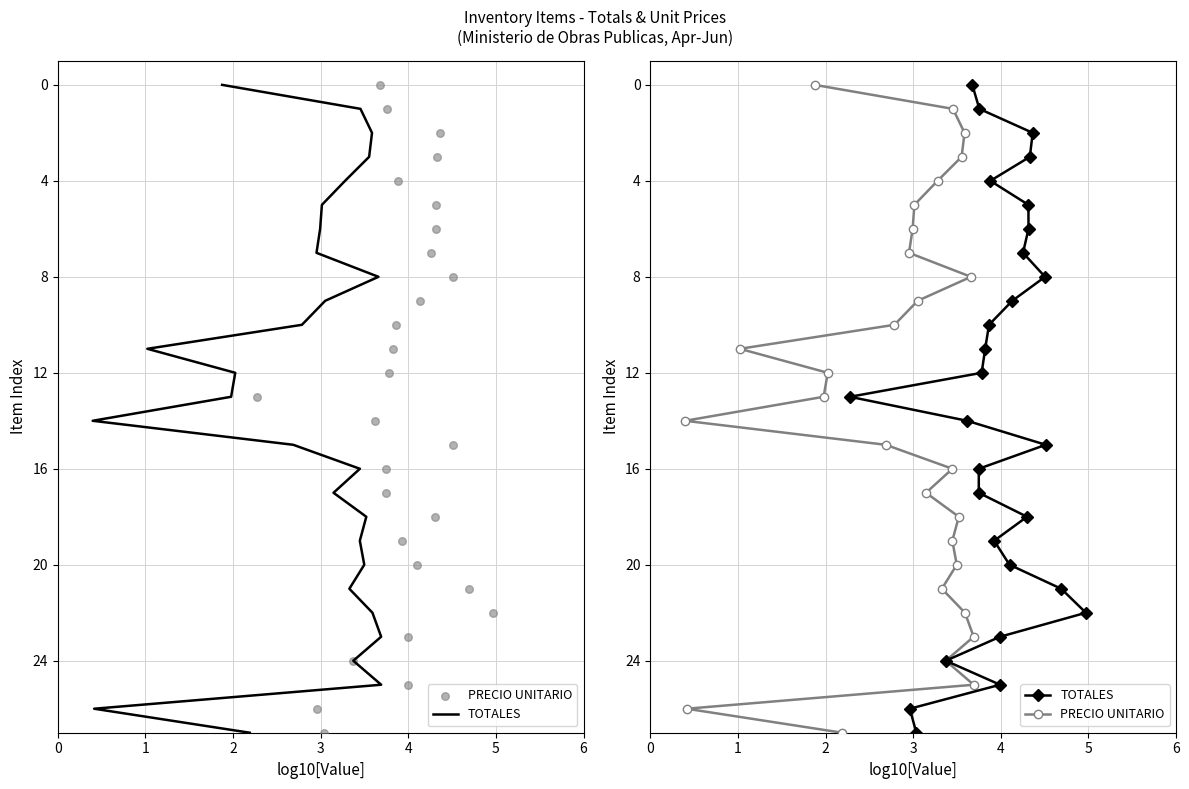

Which series contains the lowest Y value?

TOTALES